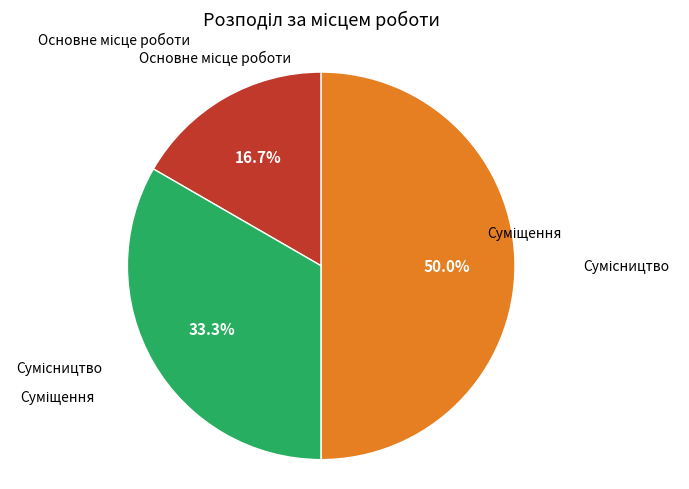

Count the number of slices in the pie.

3